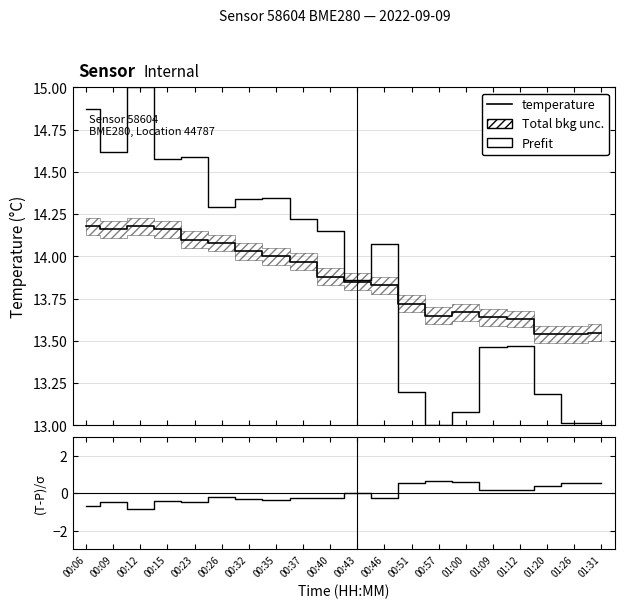

List the labels in order of temperature value, largest first.

00:06, 00:12, 00:09, 00:15, 00:23, 00:26, 00:32, 00:35, 00:37, 00:40, 00:43, 00:46, 00:51, 01:00, 00:57, 01:09, 01:12, 01:31, 01:20, 01:26